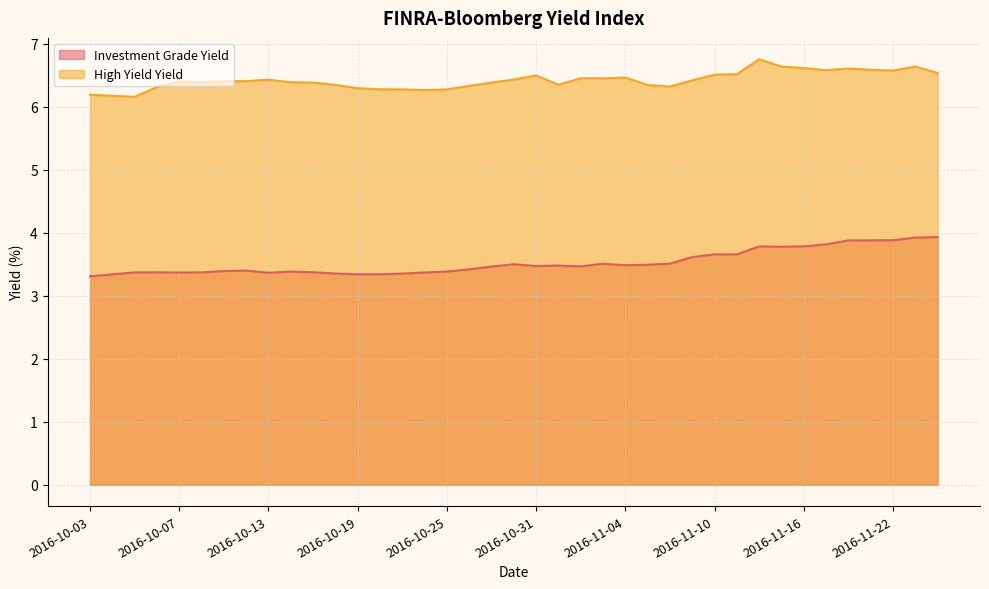

The Investment Grade Yield series shows 3.9 at 2016-11-22. True or false?

True